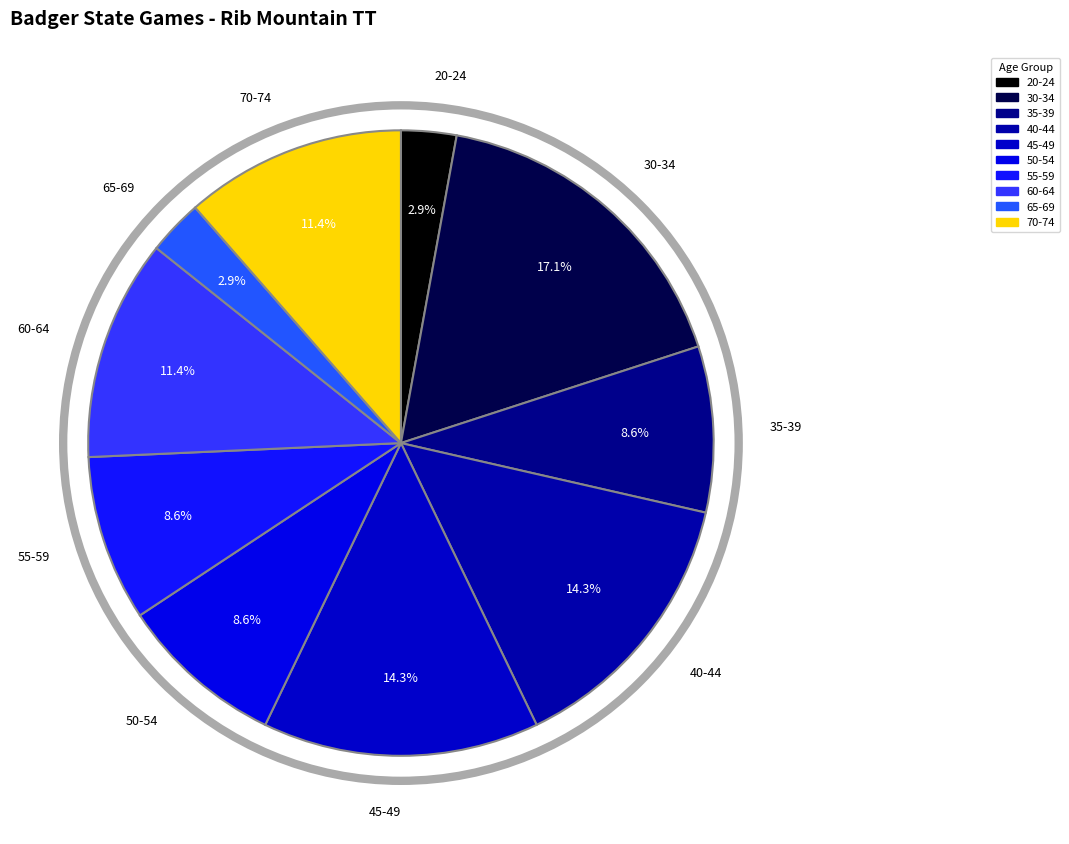

What is the largest slice in the pie chart?

30-34